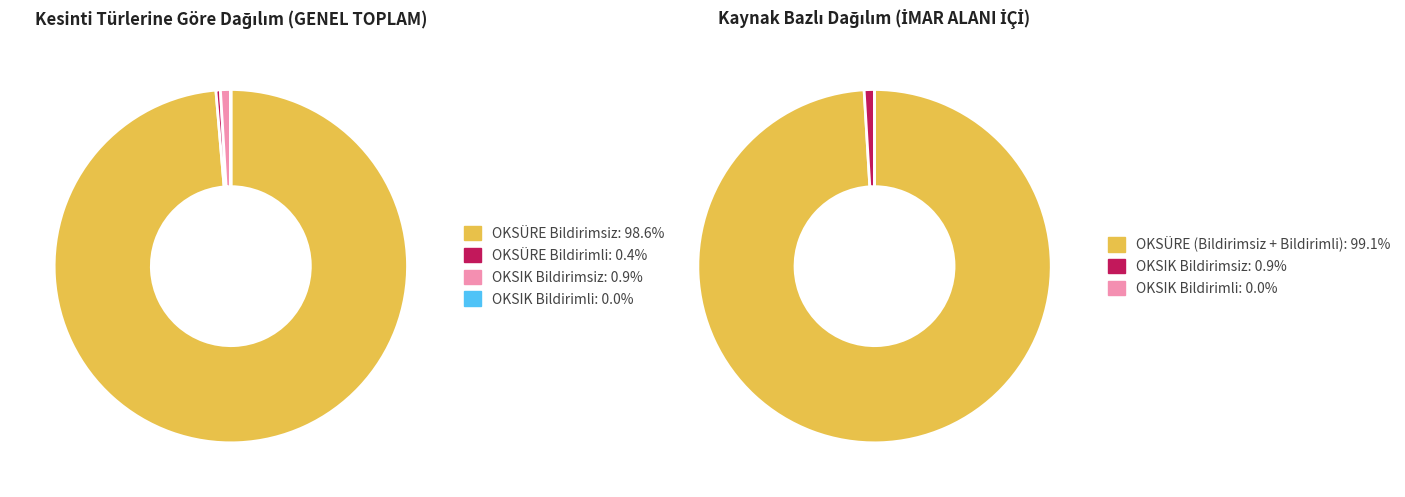

How many slices are in this pie chart?

4